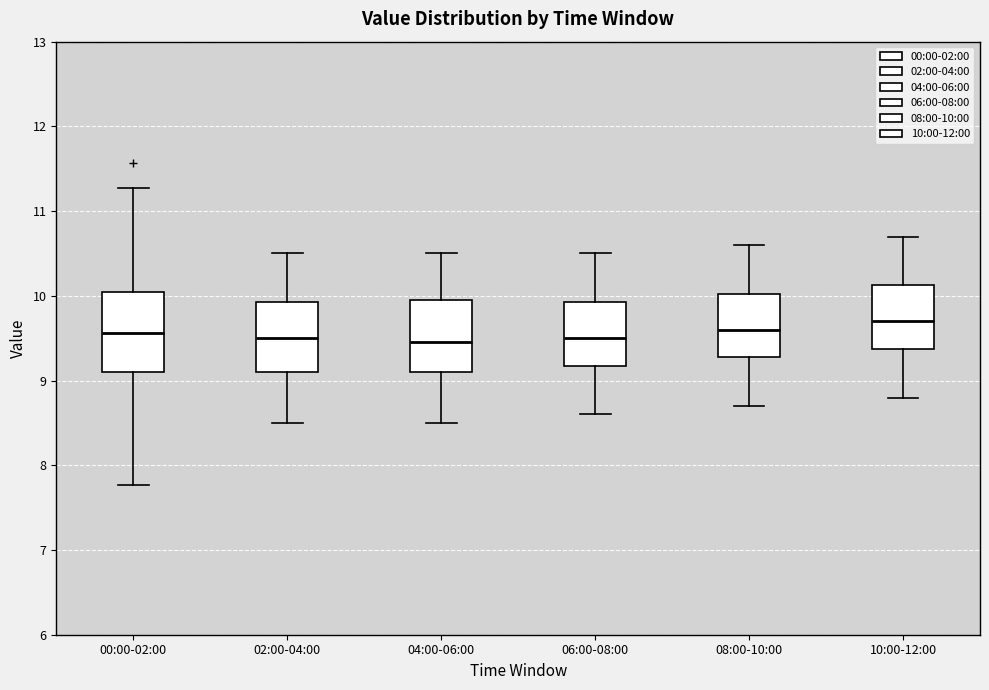

Reading left to right, read every box against the y-axis: the position of its median line, the range the box covers, and the ends of its whiskers. The values are not printed on the chart, so give them approximately, as read against the axis.

00:00-02:00: median 9.6, box 9.1 to 10.0, whiskers 7.8 to 11.3
02:00-04:00: median 9.5, box 9.1 to 9.9, whiskers 8.5 to 10.5
04:00-06:00: median 9.5, box 9.1 to 10.0, whiskers 8.5 to 10.5
06:00-08:00: median 9.5, box 9.2 to 9.9, whiskers 8.6 to 10.5
08:00-10:00: median 9.6, box 9.3 to 10.0, whiskers 8.7 to 10.6
10:00-12:00: median 9.7, box 9.4 to 10.1, whiskers 8.8 to 10.7